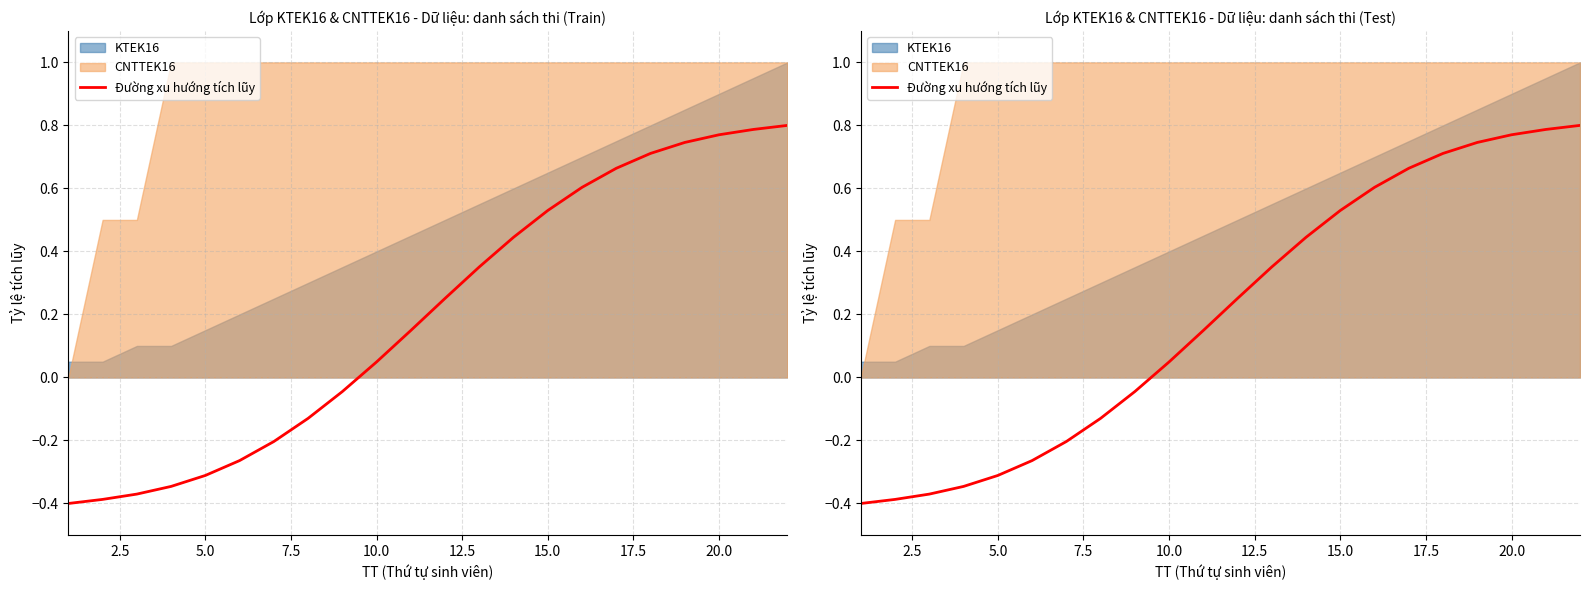

How many values are above zero?

13